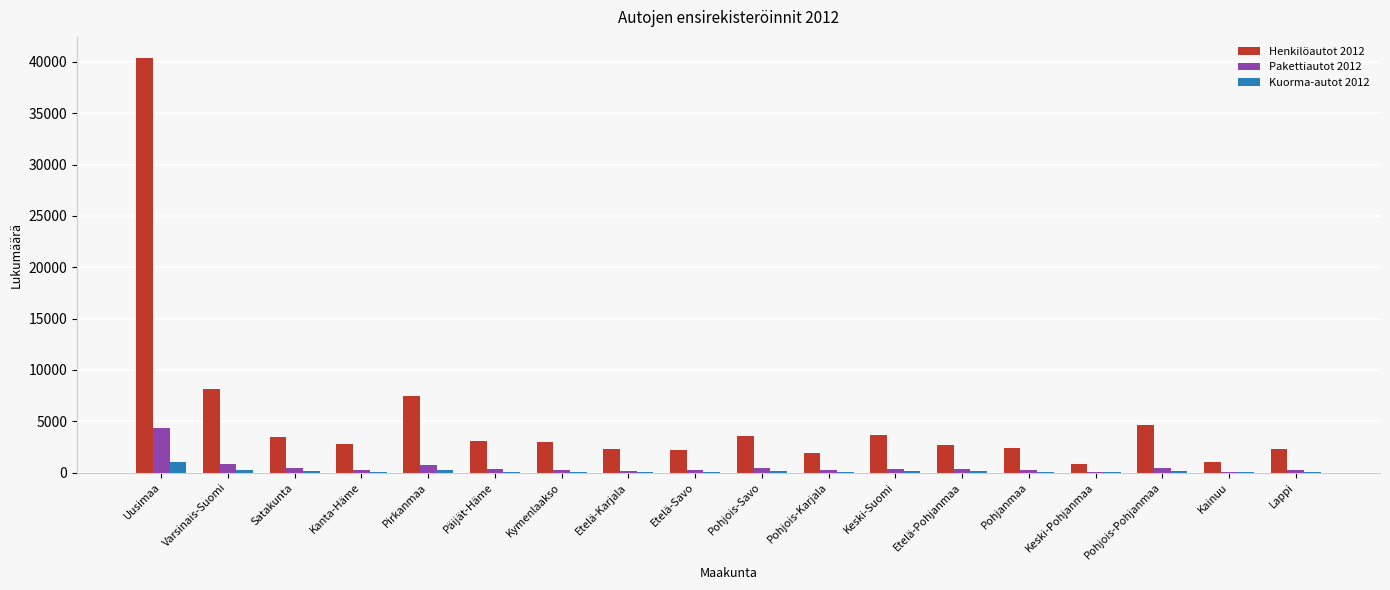

True or false: Henkilöautot 2012 has a value of 4672 at Pohjois-Pohjanmaa.

True